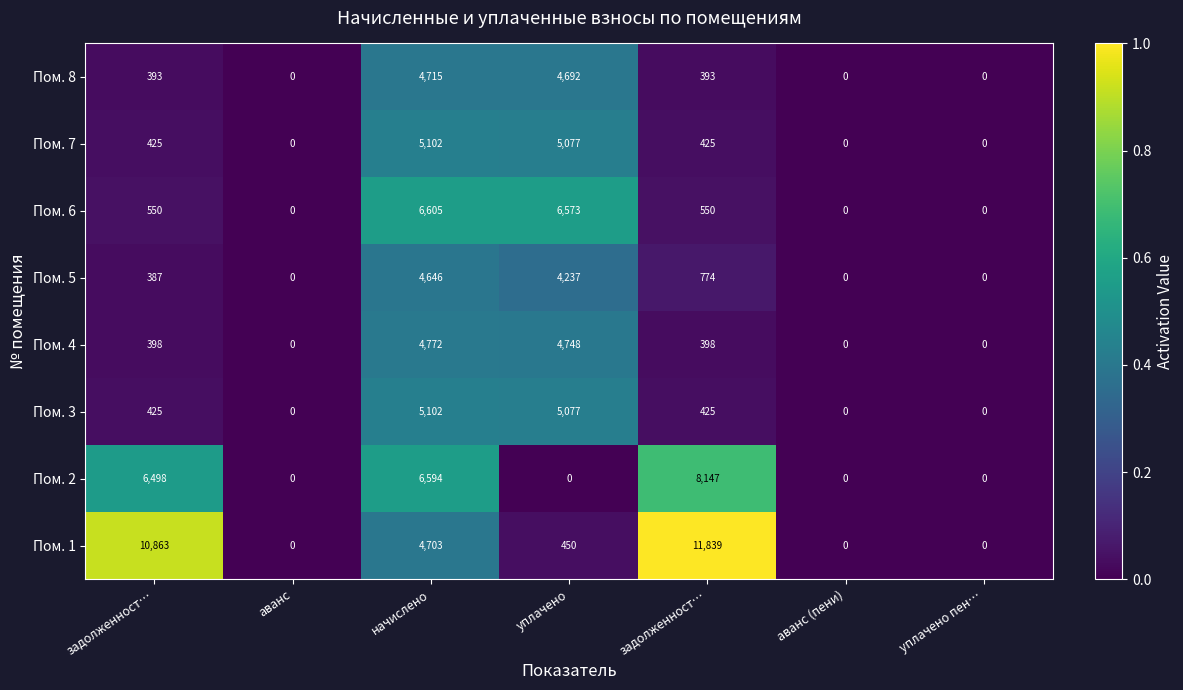

How many series are shown in this chart?

8